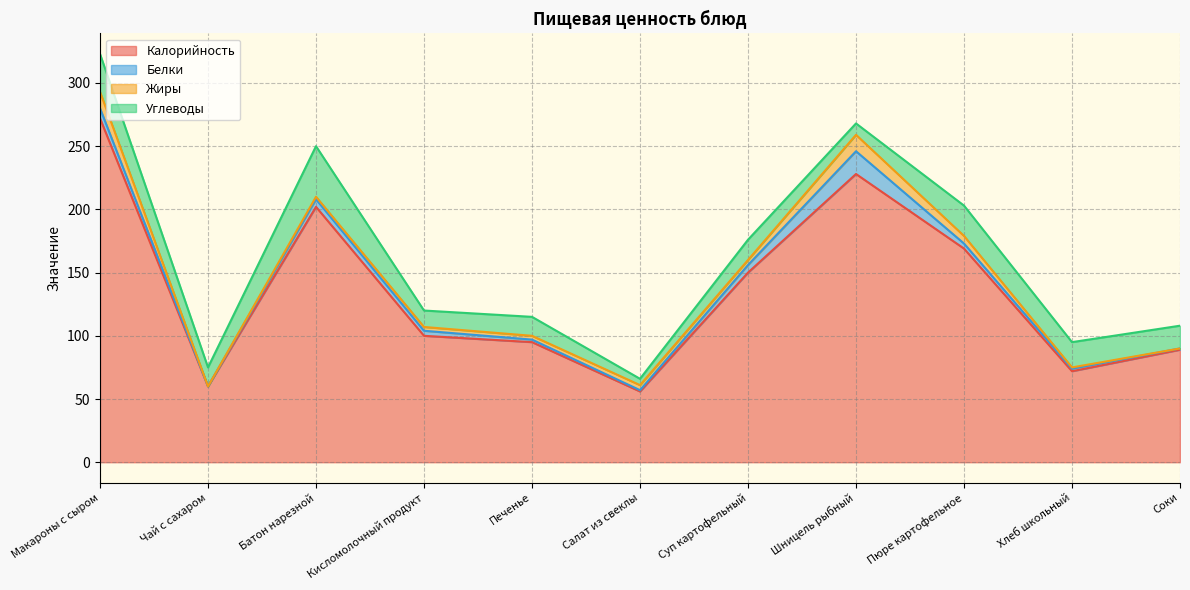

How many values in the Белки series are below 4?

5